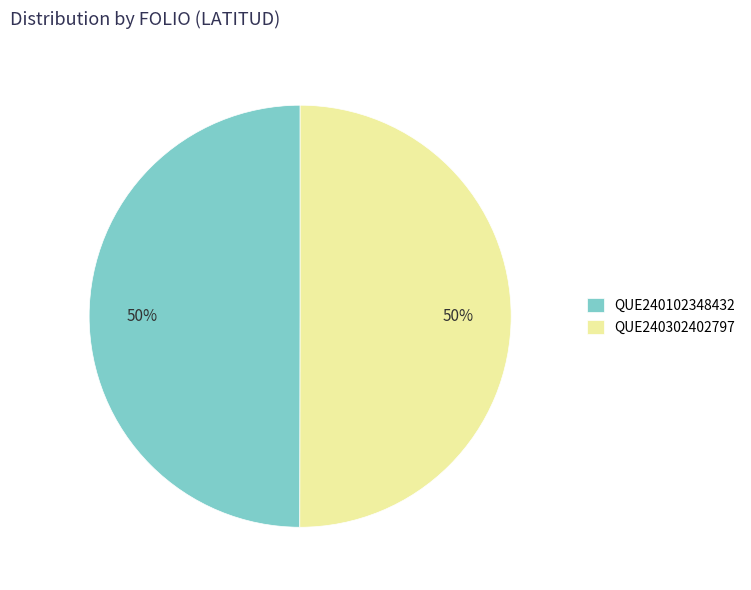

To the nearest percent, what percentage of the pie is QUE240302402797?

50%